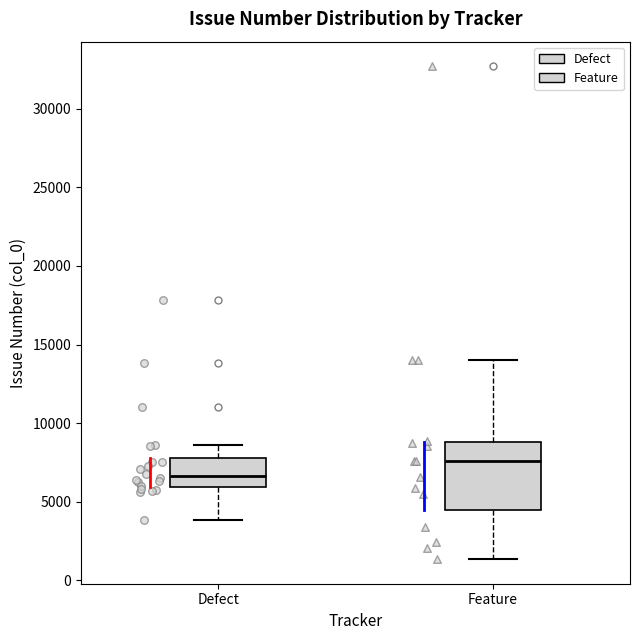

Reading left to right, transcribe this box plot: for each box, give where its median line is, the range the box spans, and where its two whiskers end, as read against the y-axis. The values are not printed on the chart, so give them approximately, as read against the axis.

Defect: median 6500, box 6000 to 8000, whiskers 4000 to 8500
Feature: median 7500, box 4500 to 9000, whiskers 1500 to 14000